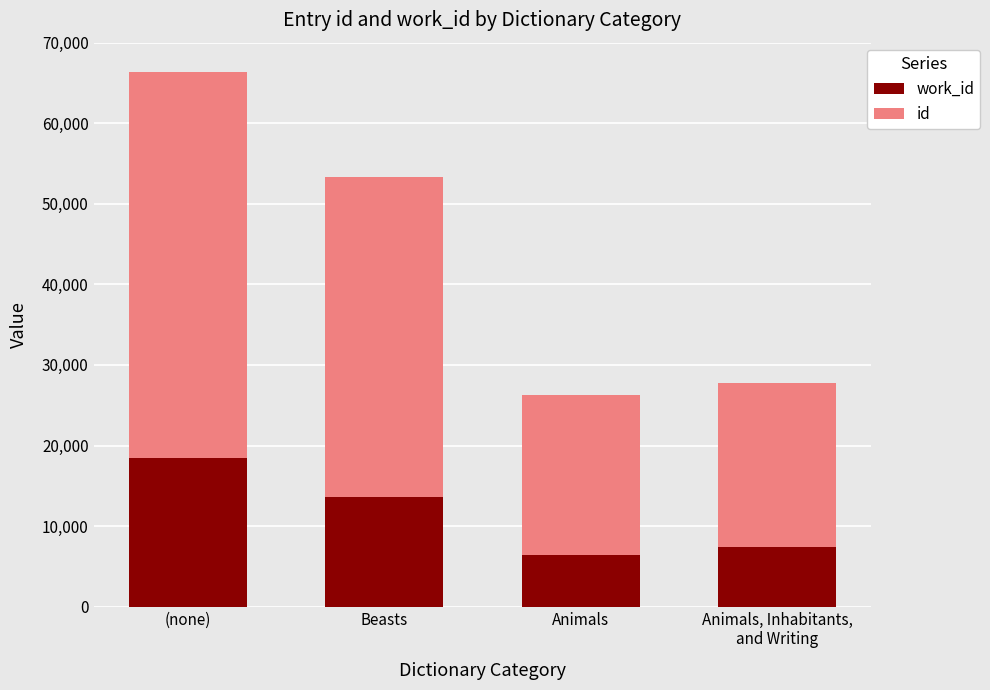

What is the total value across all series at (none)?

66320